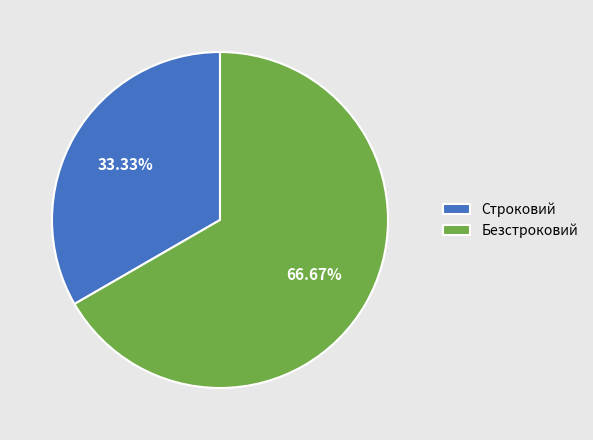

What percentage is the Строковий slice, to the nearest percent?

33%